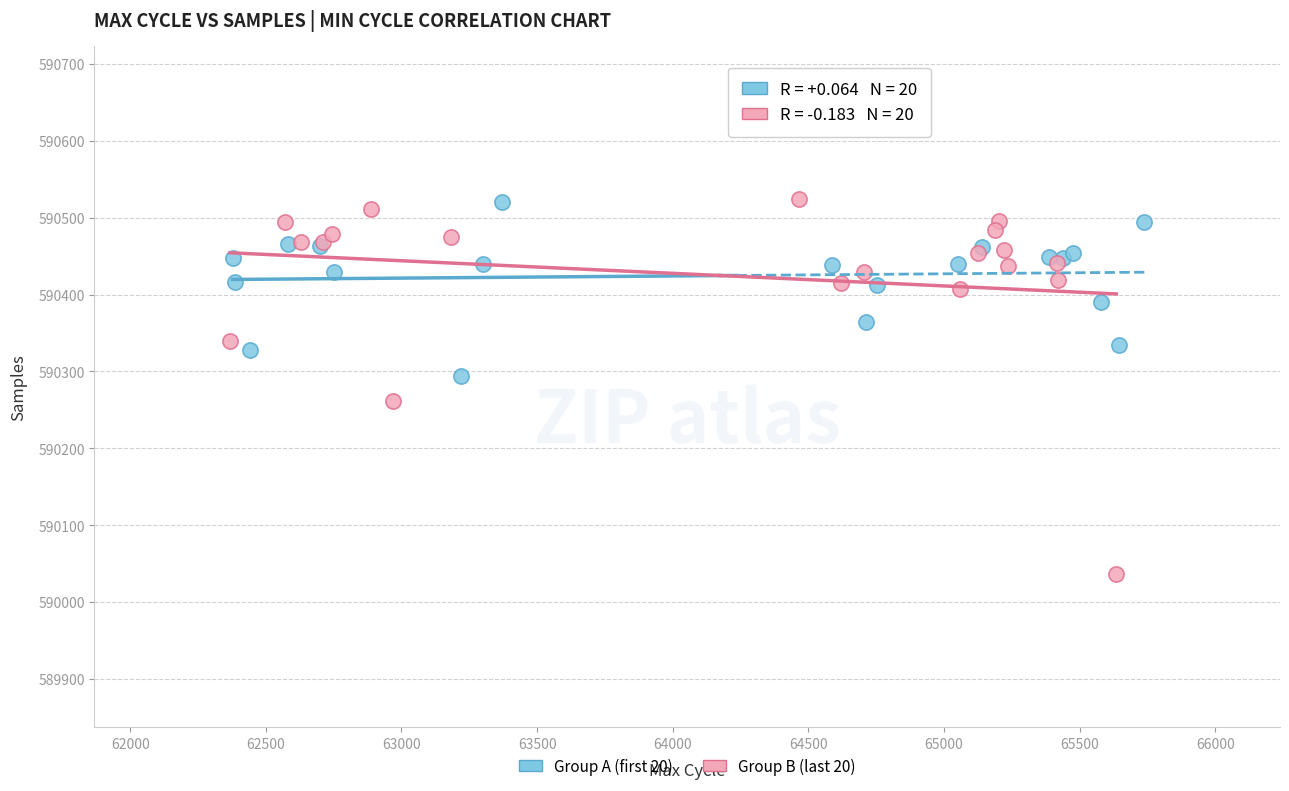

Which series has the largest Y range (max minus min)?

Group B (last 20)